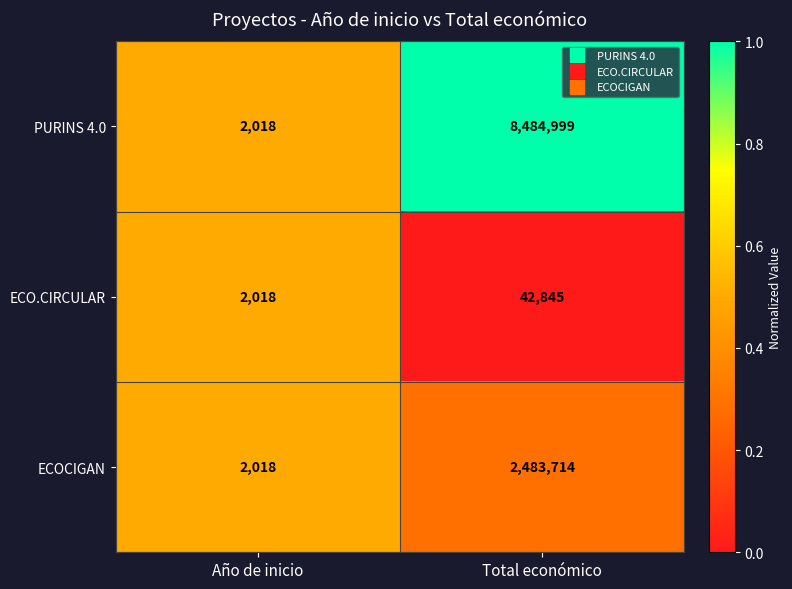

Which series has the largest total across all categories?

PURINS 4.0